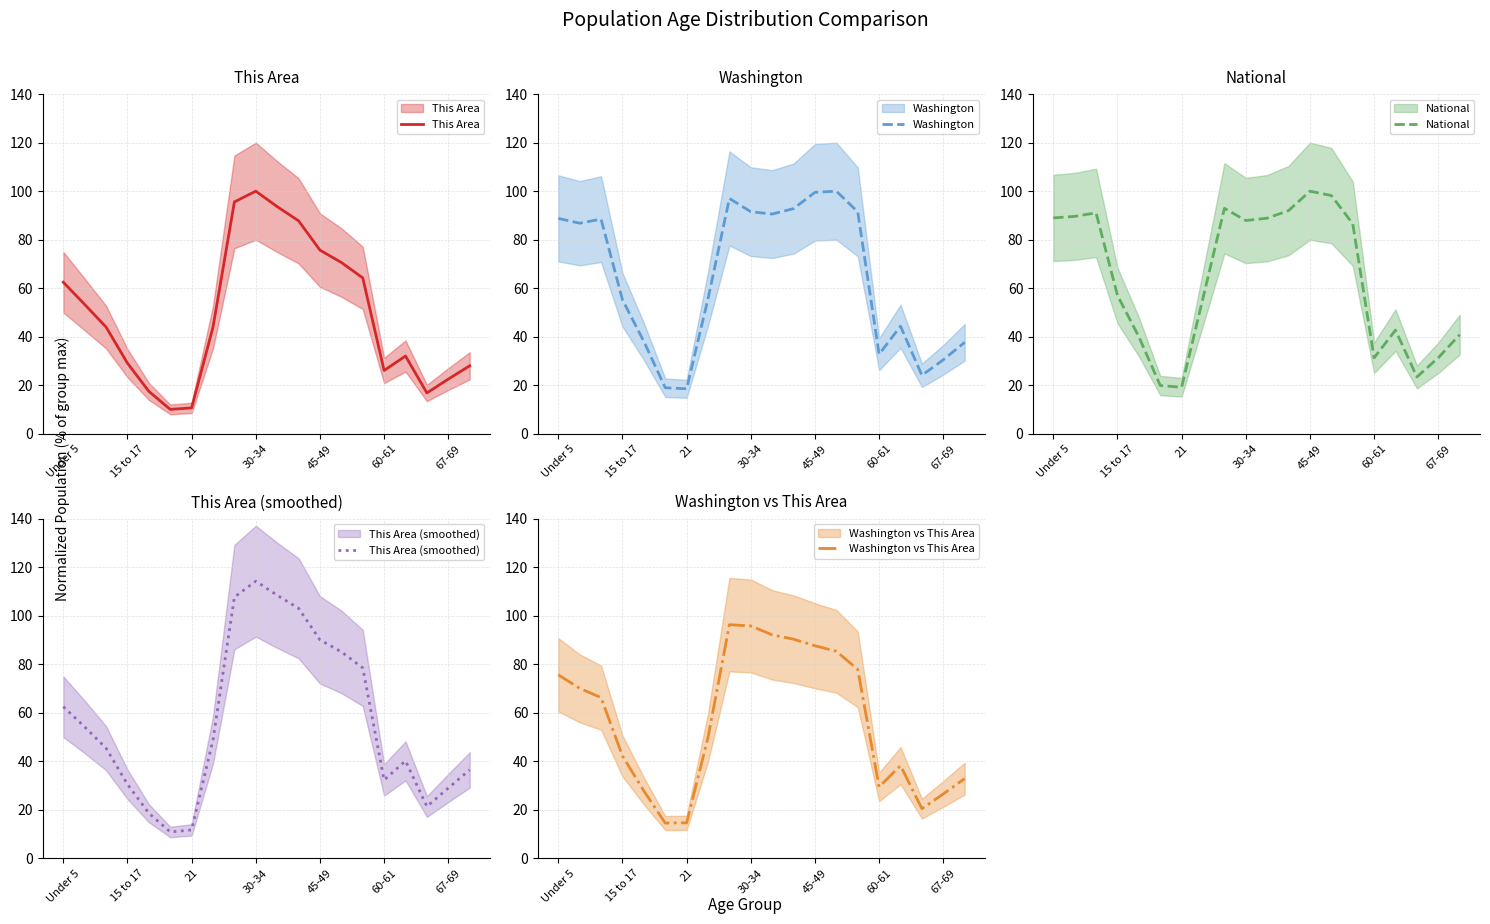

Is the value of National at 15 to 17 greater than the value of Washington at 60-61?

Yes